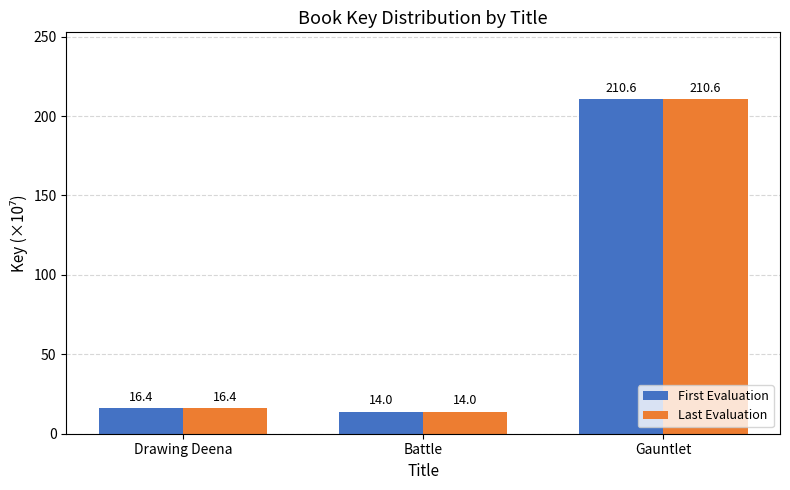

What are all the series names shown in the legend?

First Evaluation, Last Evaluation